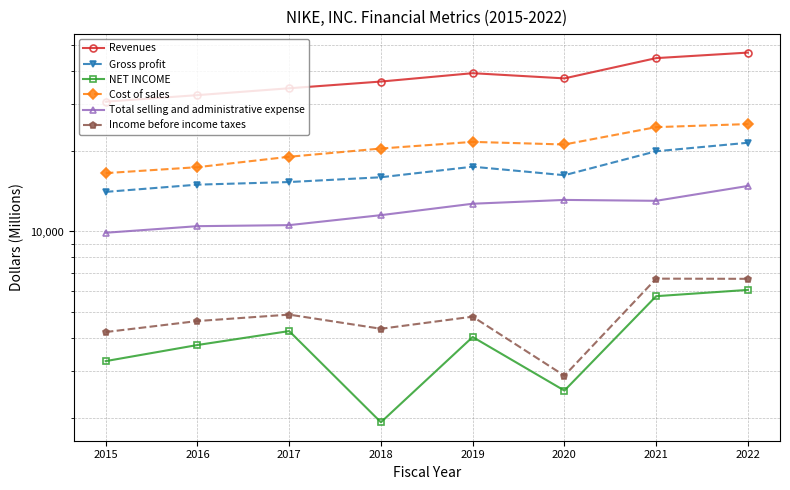

Which series changed the most between 2018 and 2019?

Revenues